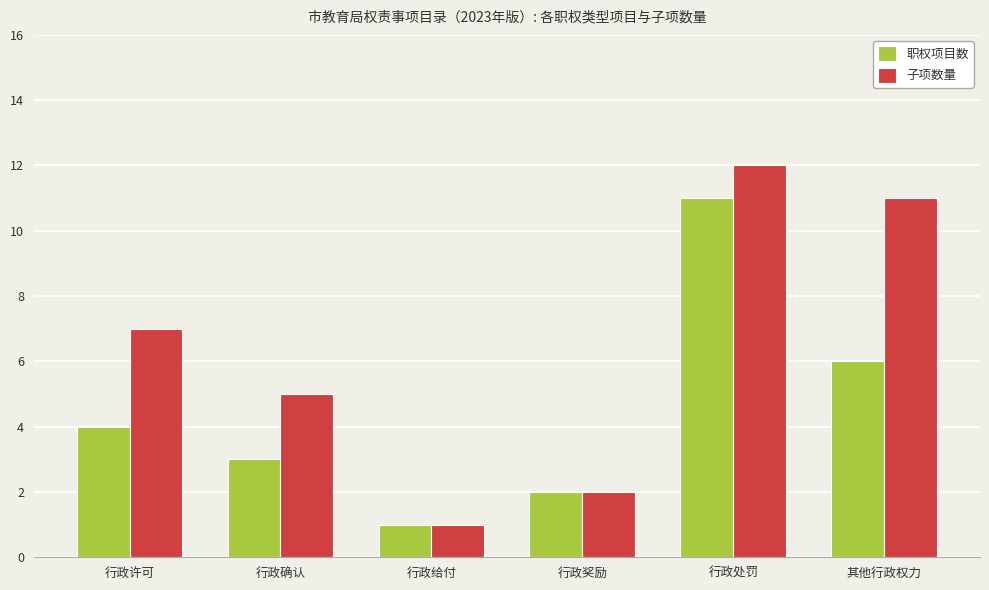

Are the bars horizontal?

No